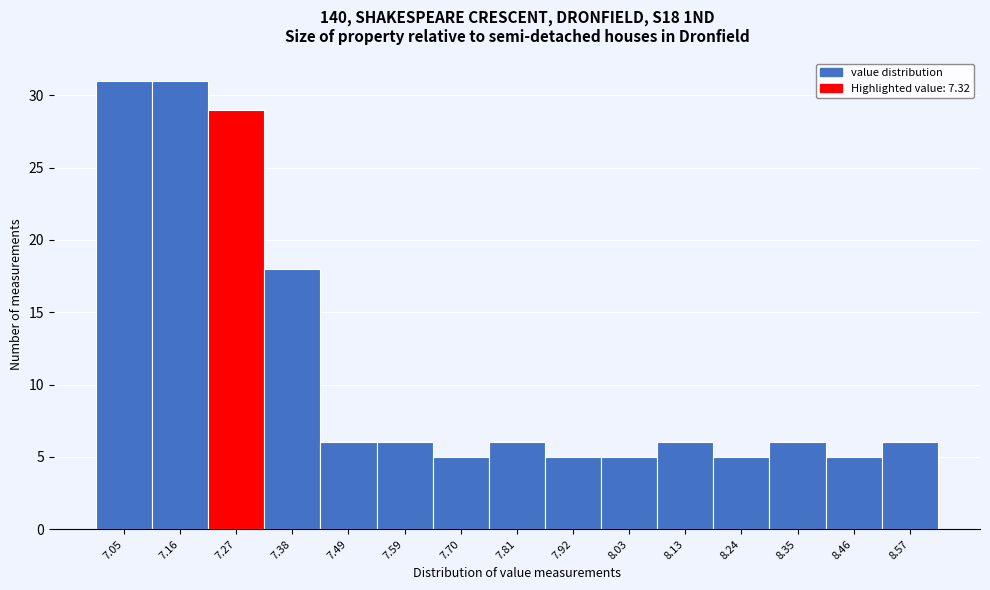

Reading left to right, list every bar in this chart as the range it spans on the x-axis followed by its height. Neither the bar edges nor the heights are printed on the chart, so give them approximately, as read against the axes.

7.000 to 7.108: 31
7.108 to 7.216: 31
7.216 to 7.324: 29
7.324 to 7.432: 18
7.432 to 7.540: 6
7.540 to 7.648: 6
7.648 to 7.756: 5
7.756 to 7.864: 6
7.864 to 7.972: 5
7.972 to 8.080: 5
8.080 to 8.188: 6
8.188 to 8.296: 5
8.296 to 8.404: 6
8.404 to 8.512: 5
8.512 to 8.620: 6